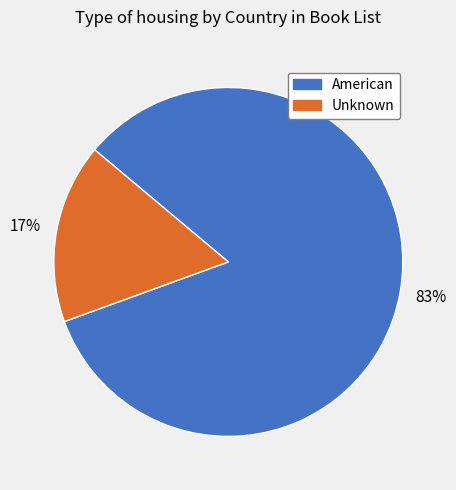

Count the number of slices in the pie.

2